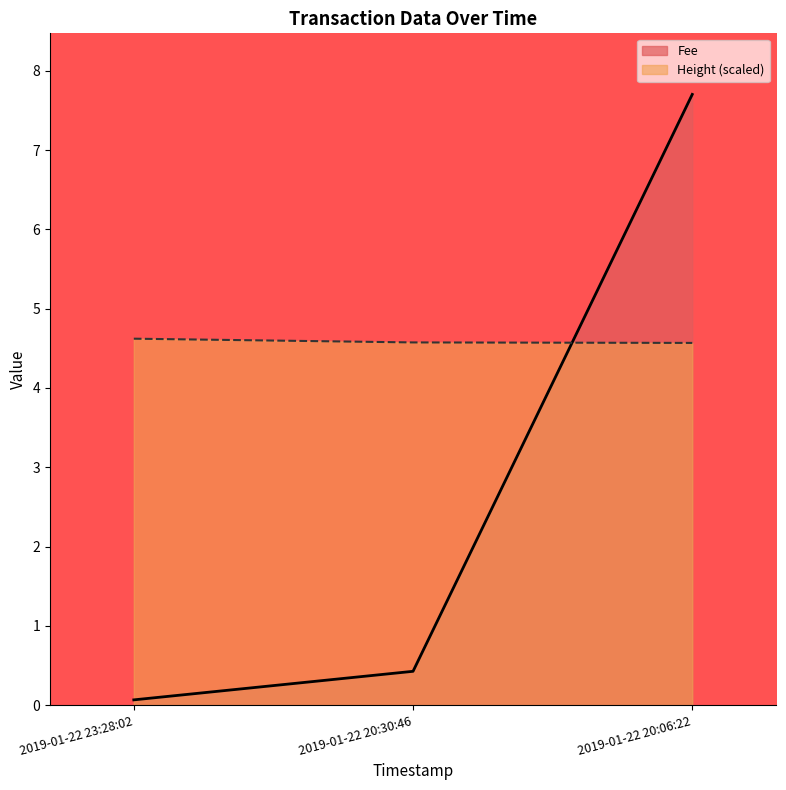

Reading right to left, list all the values displayed in this chart.

Fee: 2019-01-22 20:06:22=7.7	2019-01-22 20:30:46=0.4	2019-01-22 23:28:02=0.1
Height: 2019-01-22 20:06:22=4.6	2019-01-22 20:30:46=4.6	2019-01-22 23:28:02=4.6